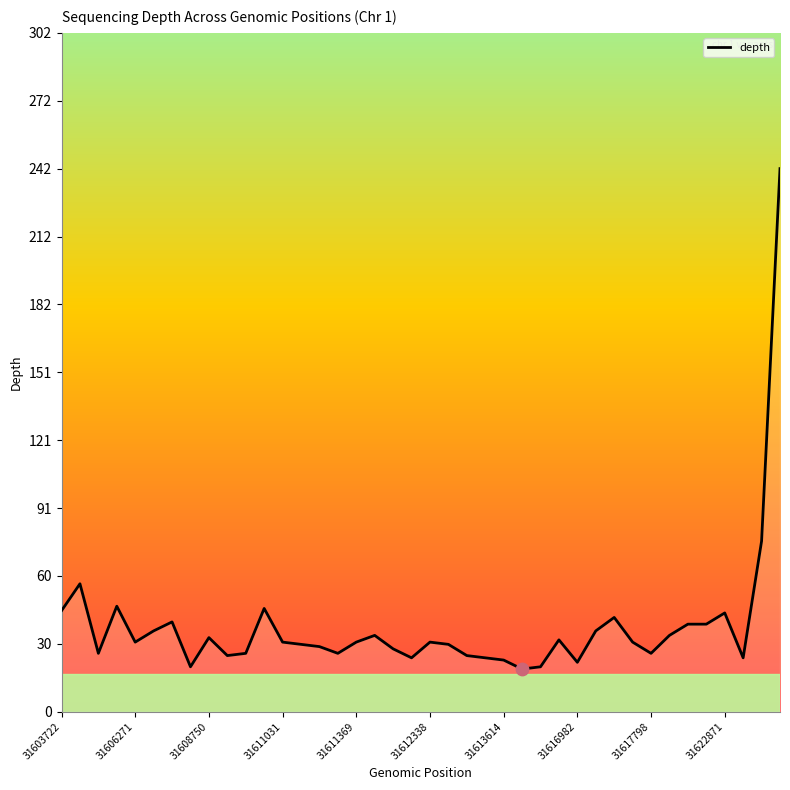

What is the difference between the maximum and minimum values?

223